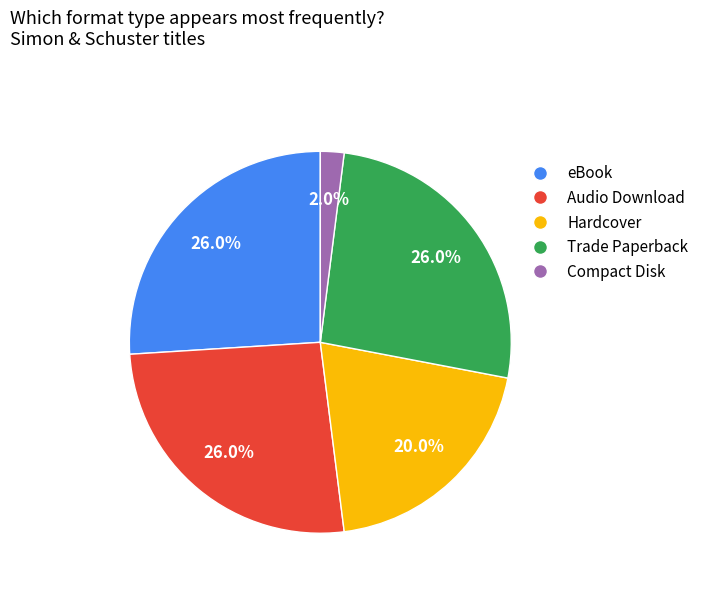

To the nearest percent, what portion does Audio Download represent?

26%